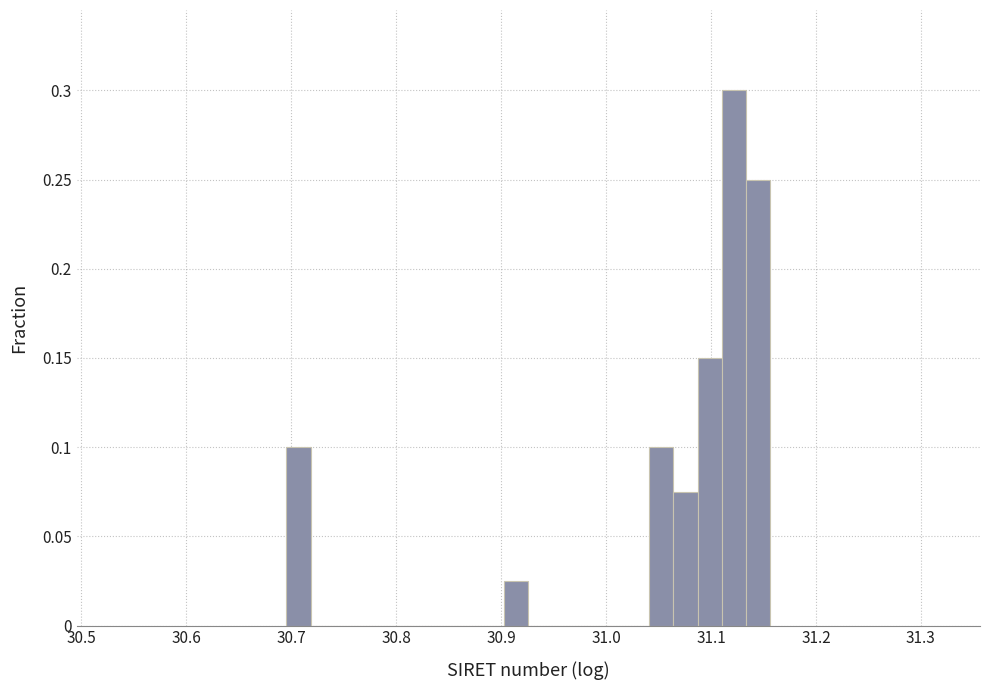

Around what value on the x-axis is the tallest bar? Give the approximate position of its centre, as read against the axis.

31.12